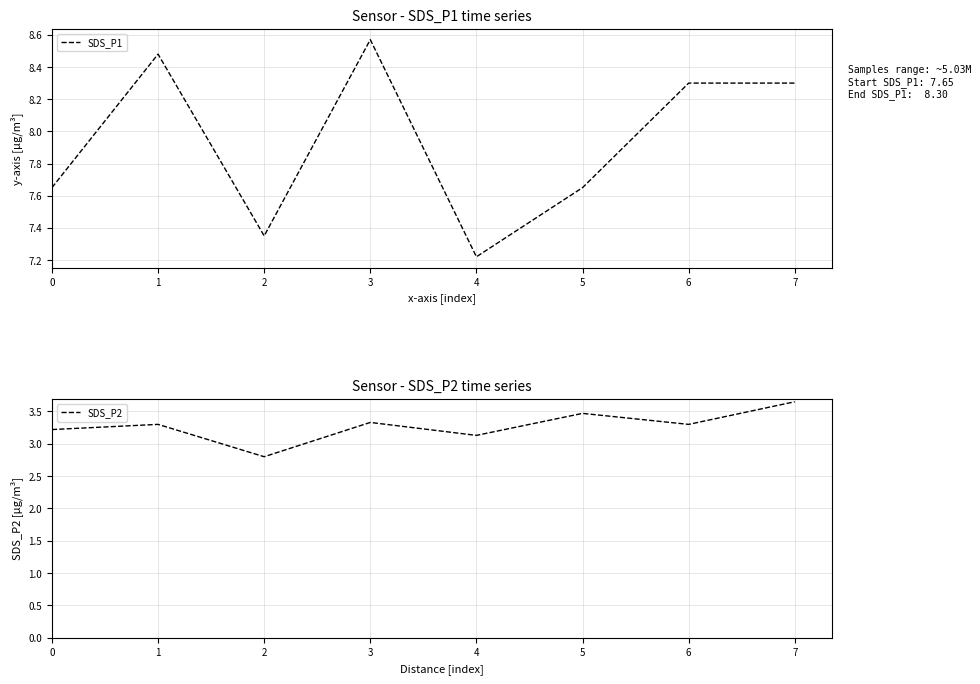

What is the sum of all SDS_P2 values?

26.2